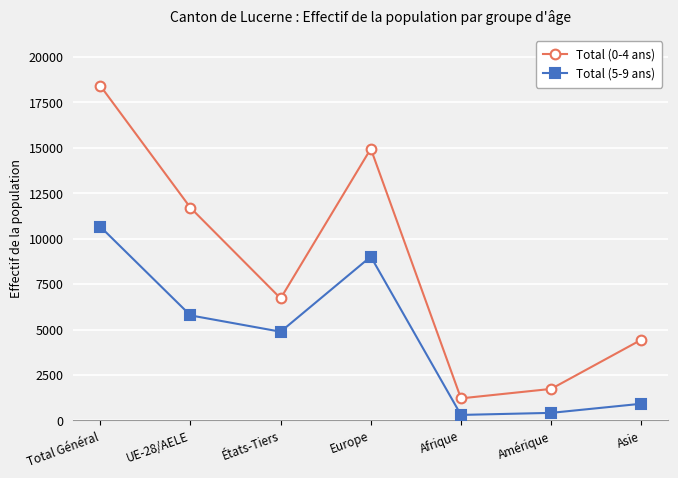

List the labels in order of Total (0-4 ans) value, smallest first.

Afrique, Amérique, Asie, États-Tiers, UE-28/AELE, Europe, Total Général